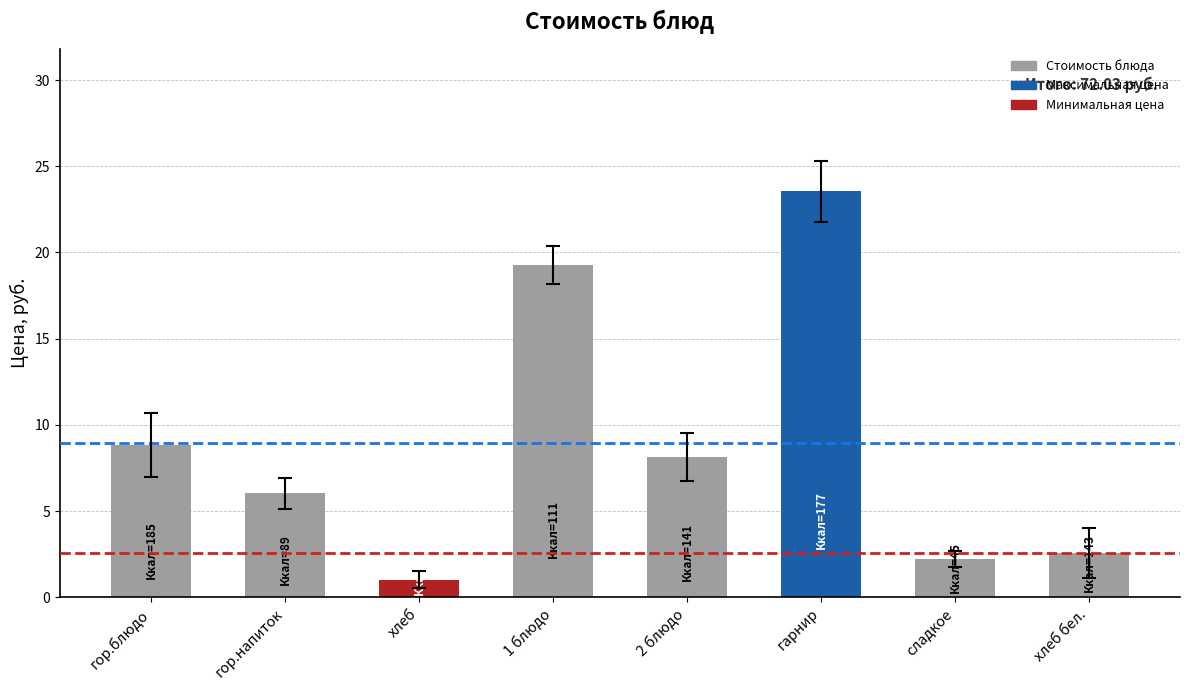

At which category does the chart reach its peak across all series?

гарнир